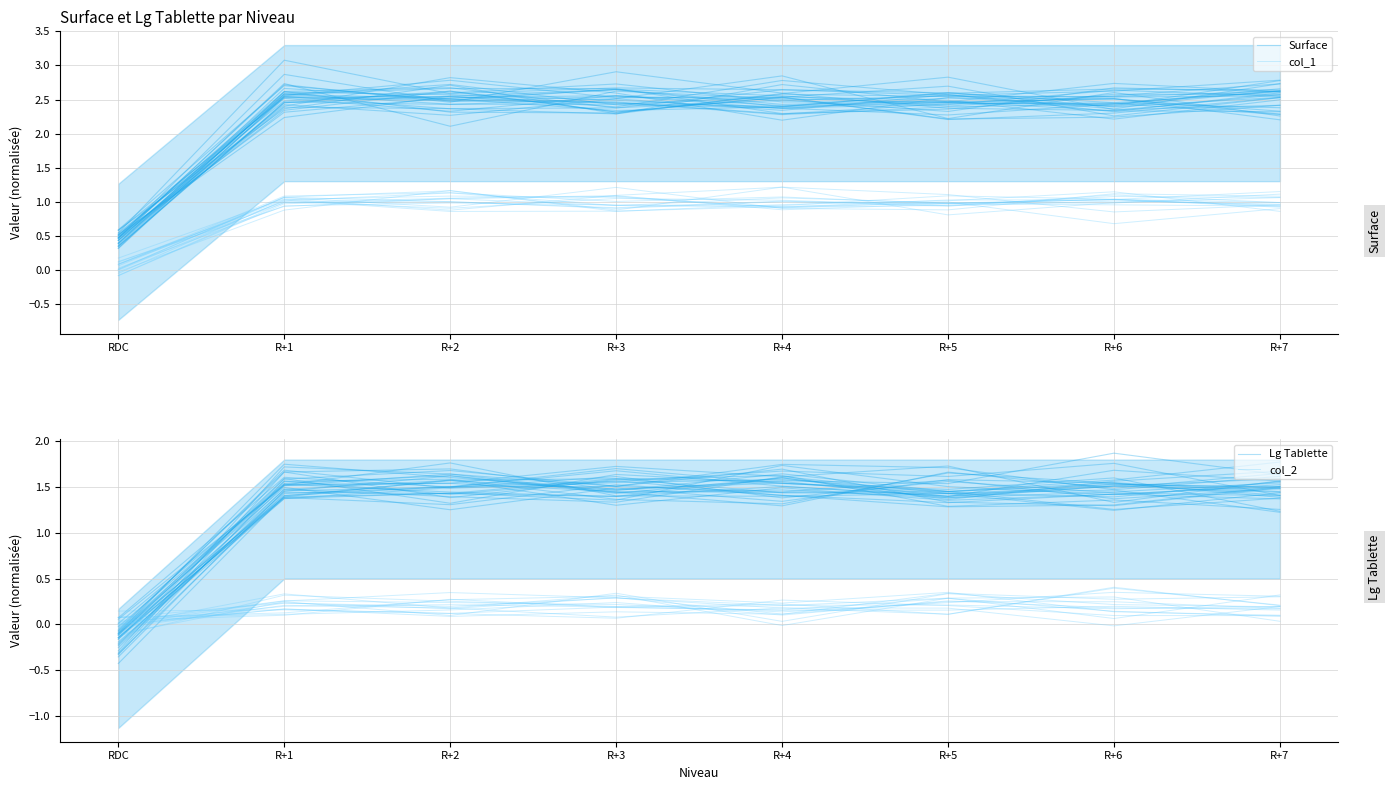

List the labels in order of Lg Tablette value, largest first.

R+1, R+4, R+3, R+6, R+7, R+2, R+5, RDC